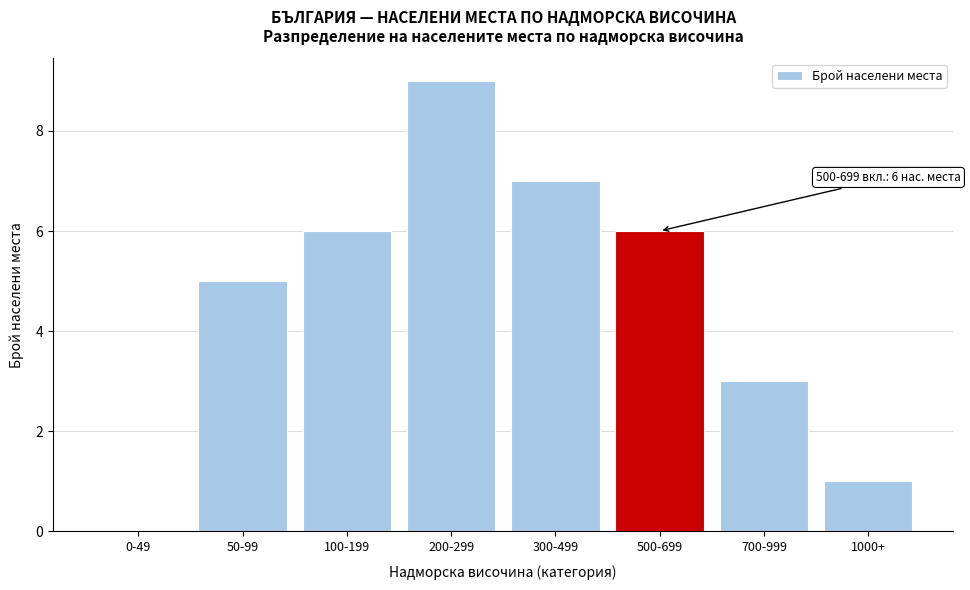

Reading left to right, extract all data points from this chart.

0-49=0	50-99=5	100-199=6	200-299=9	300-499=7	500-699=6	700-999=3	1000+=1